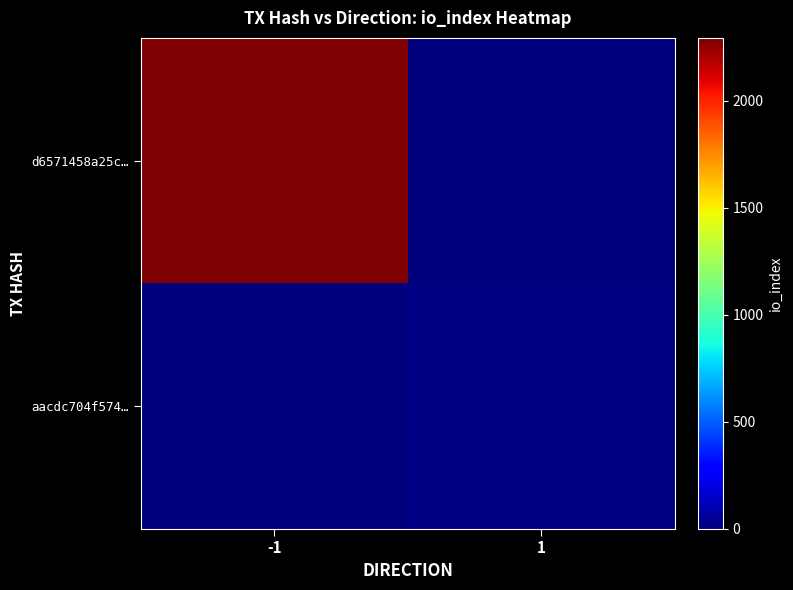

Rank the series at 1 from highest to lowest value.

aacdc704f574…, d6571458a25c…